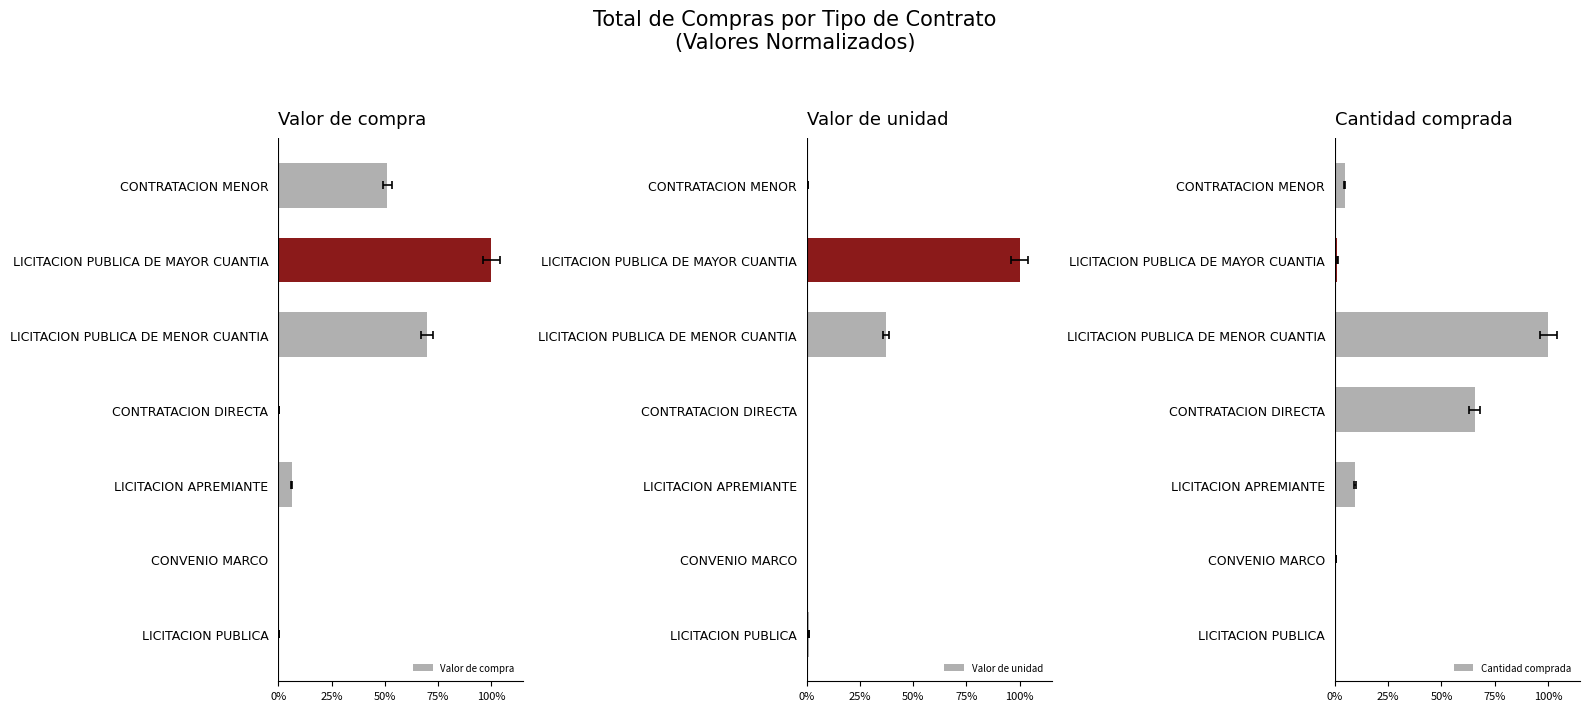

How many bars are there in total?

21